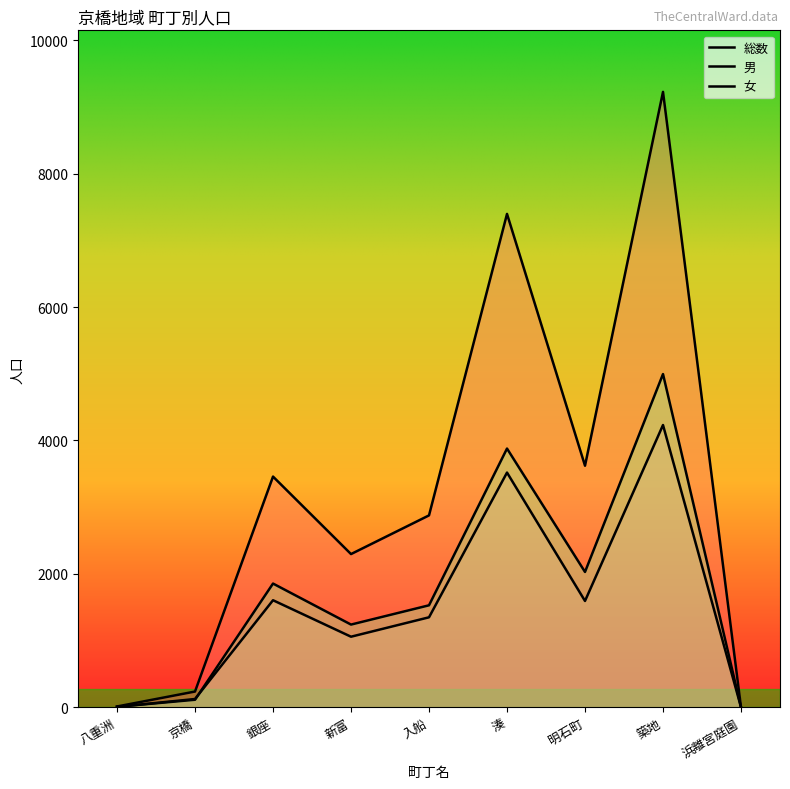

Between 八重洲 and 銀座, which series saw the biggest shift?

総数